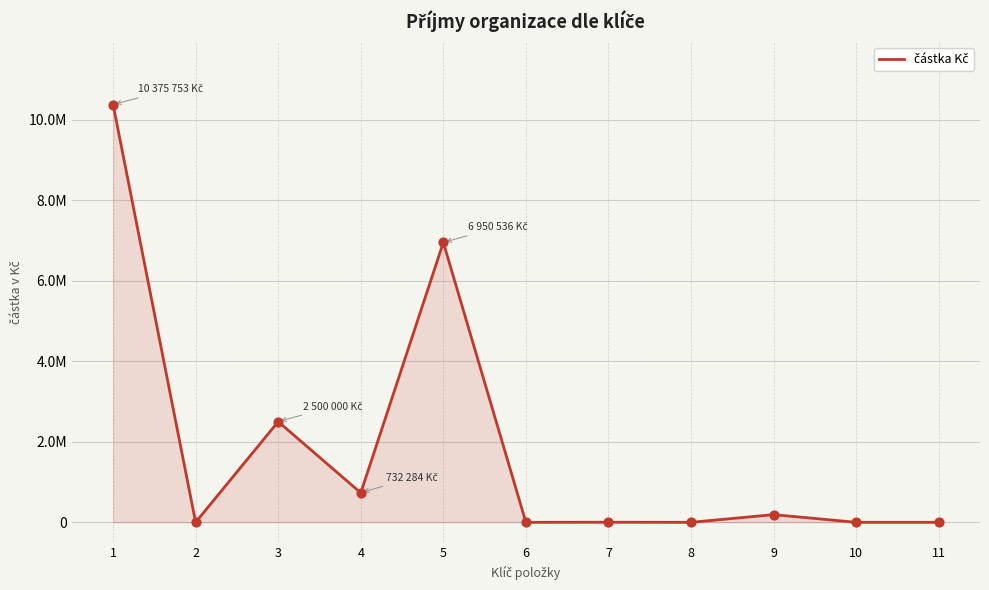

What is the change in value from 3 to 8?

-2500000.0